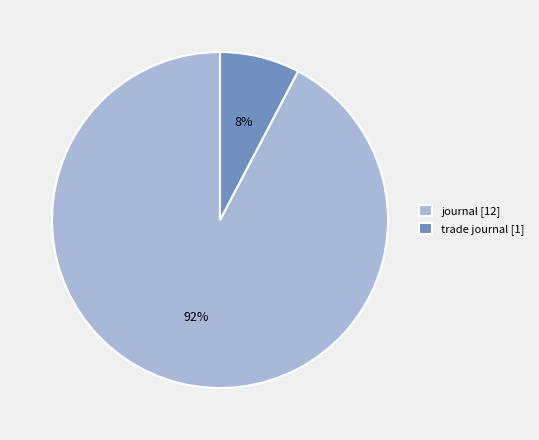

Rank the categories by value from highest to lowest.

journal, trade journal